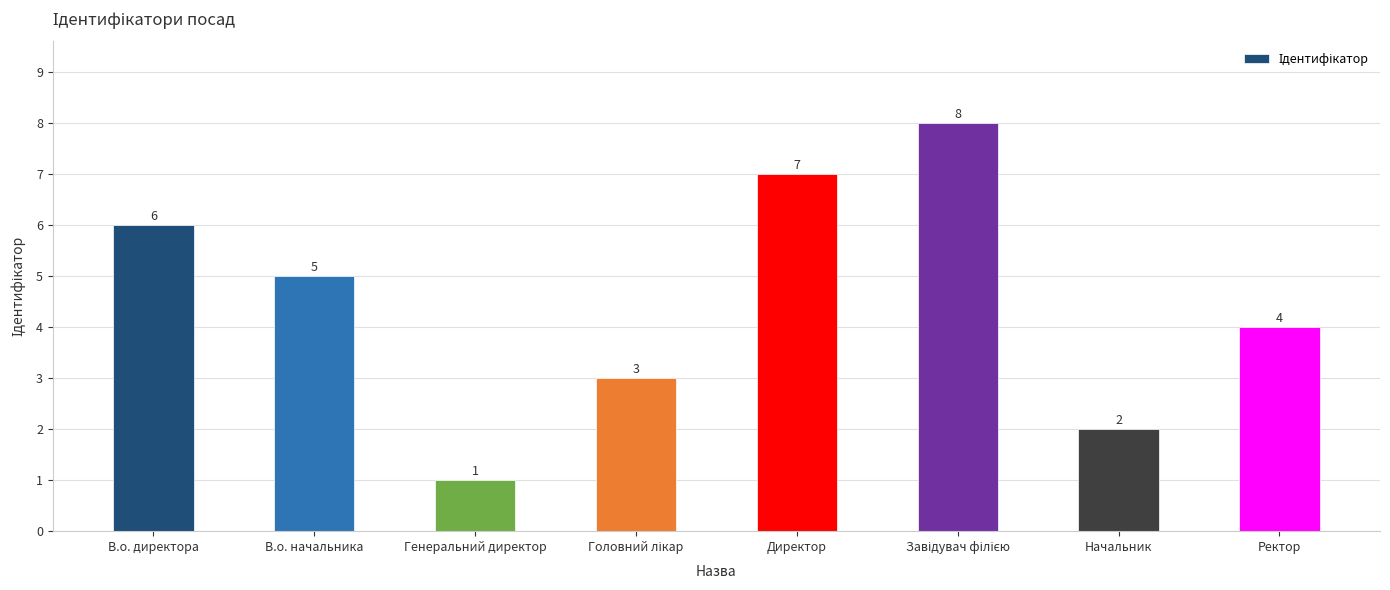

What is the label of the 7th bar from the left?

Начальник